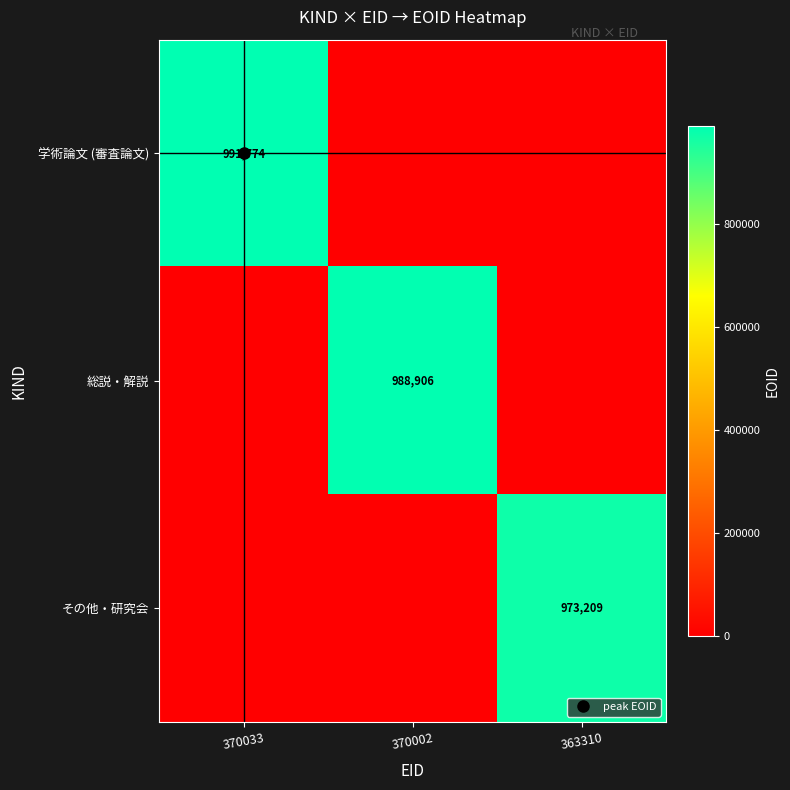

List the series in order of their peak value, lowest first.

その他・研究会, 総説・解説, 学術論文 (審査論文)